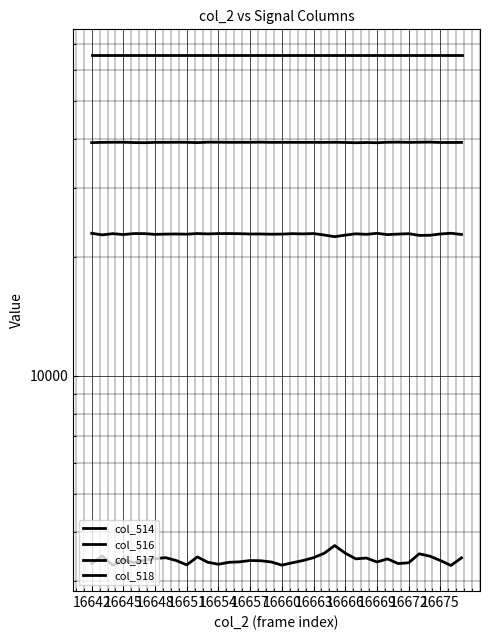

How many data points in col_516 are above 22938?

17